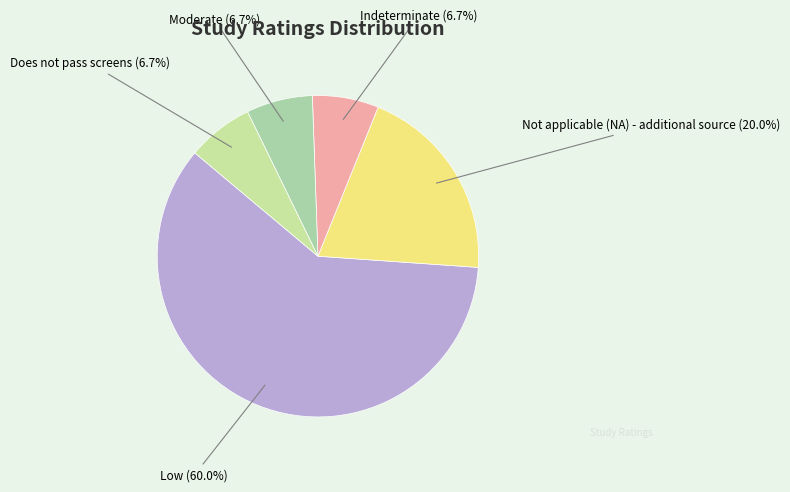

How many slices are in this pie chart?

5